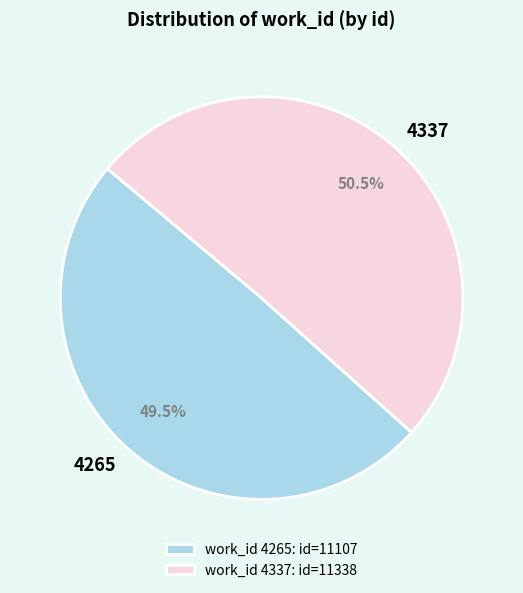

What is the ratio of the value at 4337 to the value at 4265?

1.0